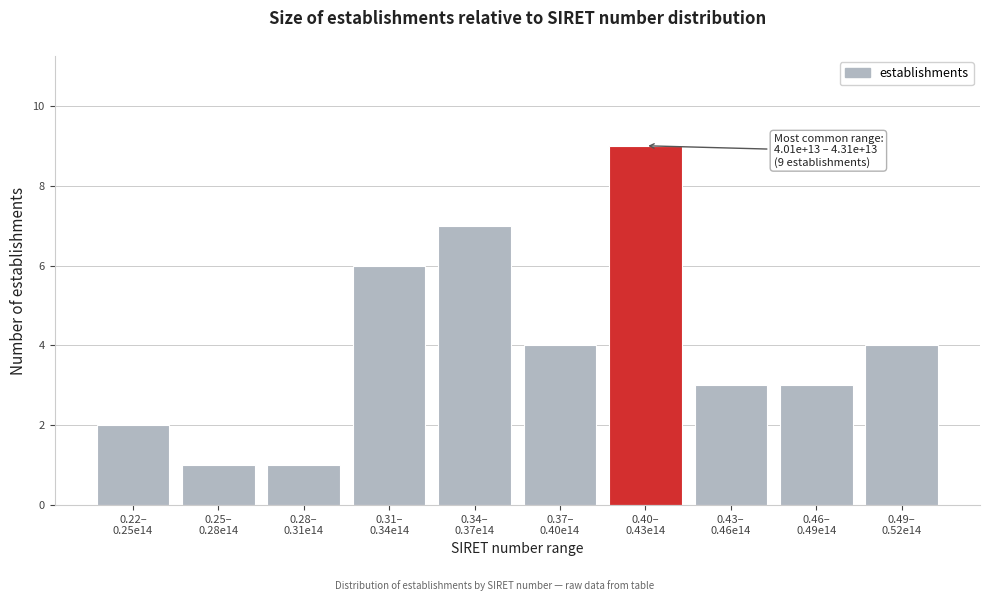

Reading left to right, list all the values displayed in this chart.

2	1	1	6	7	4	9	3	3	4